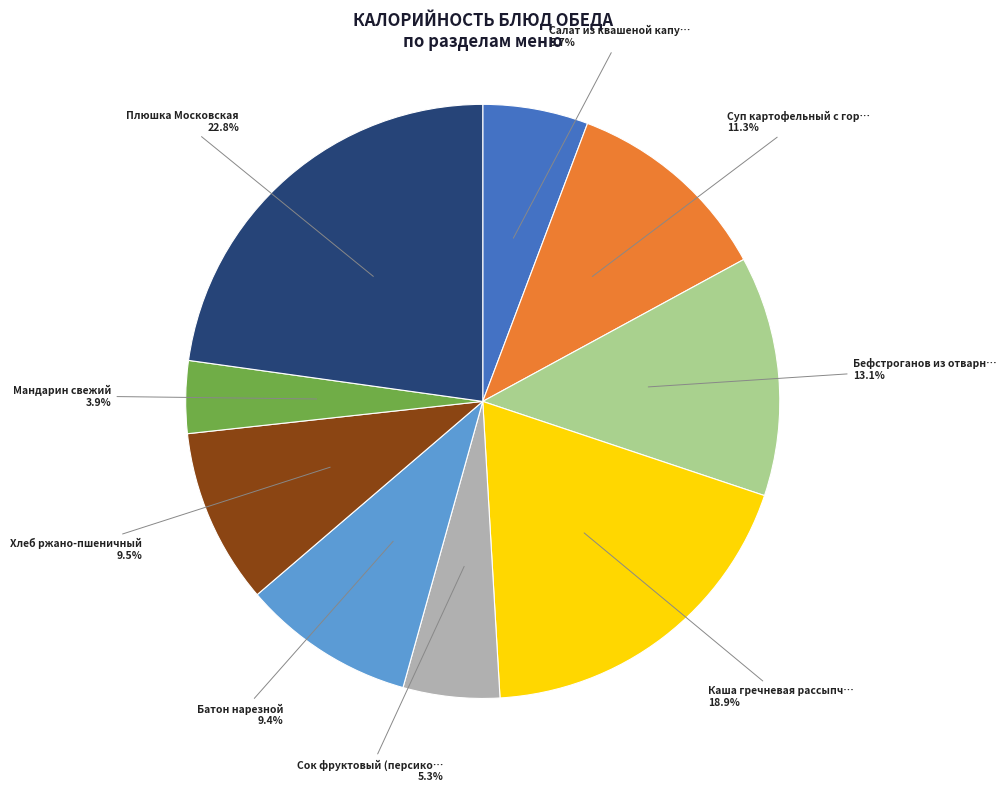

Does any single category account for the majority?

No